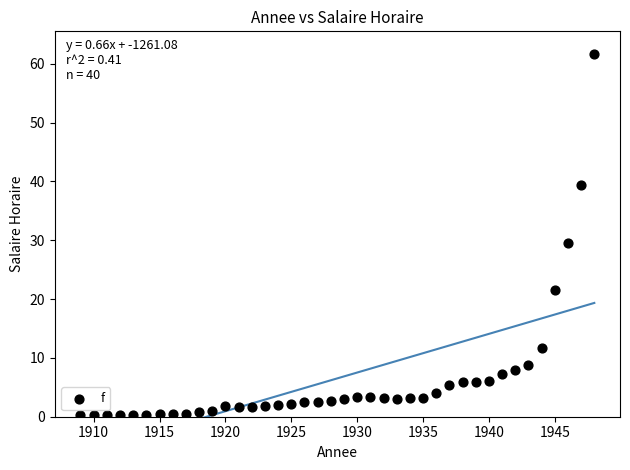

What is the range of X values (max minus min)?

39.0